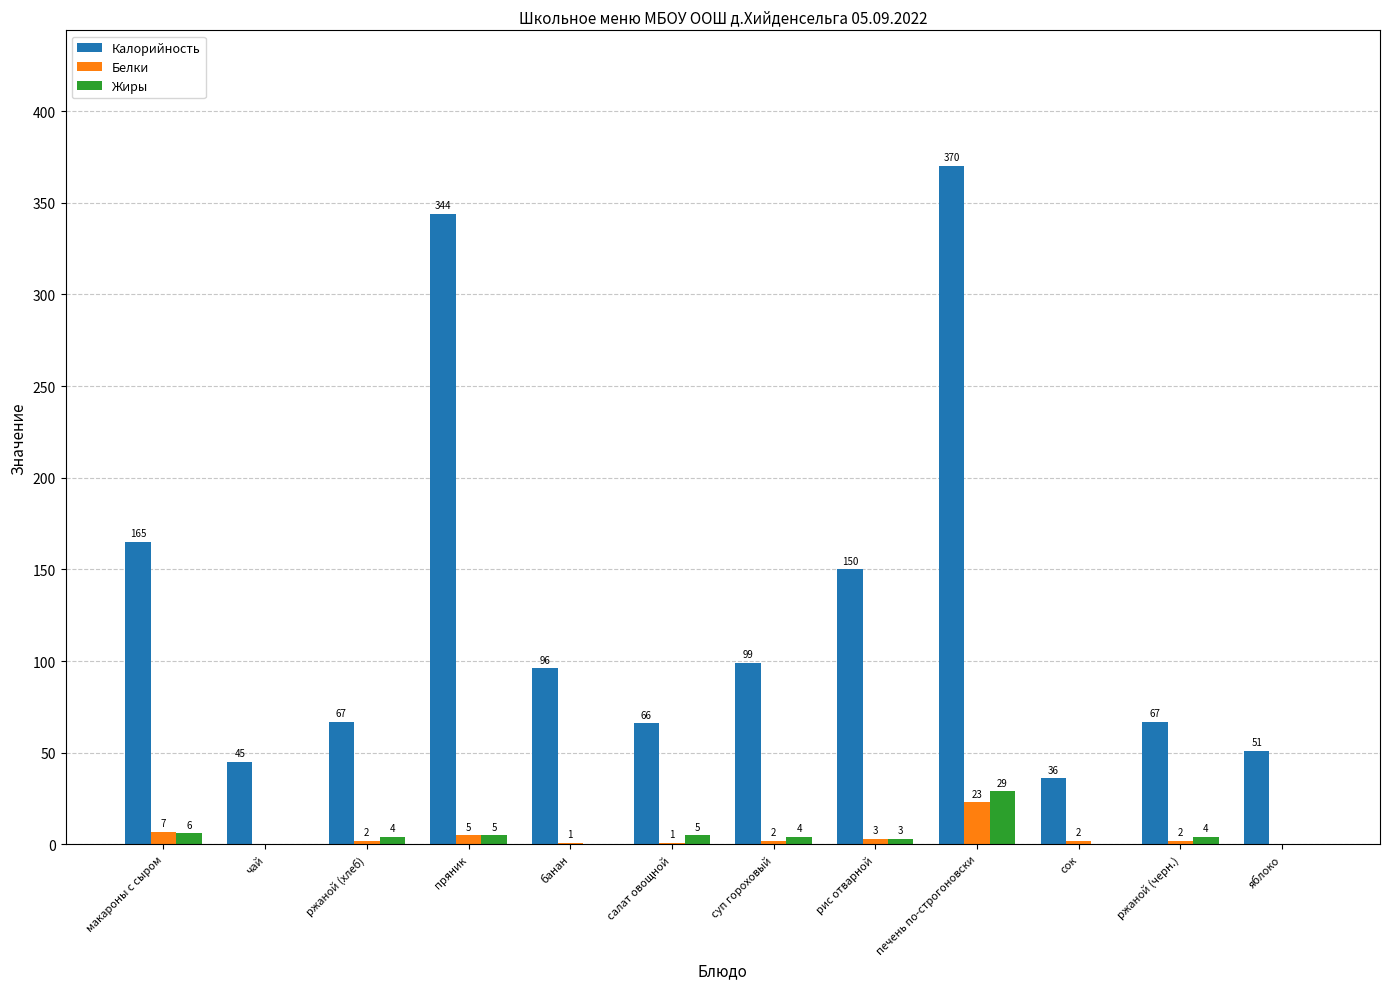

Is it true that Калорийность equals 344 at пряник?

True